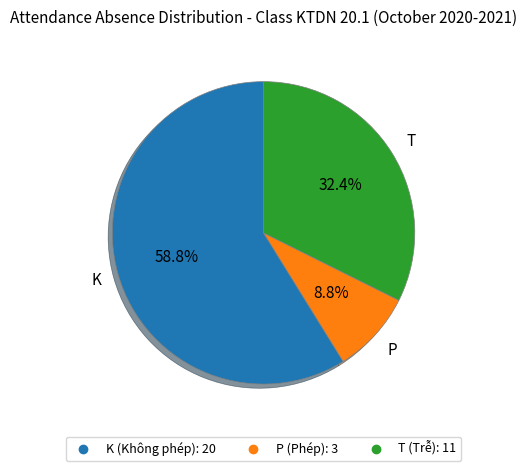

True or false: K accounts for 67% of the total.

False